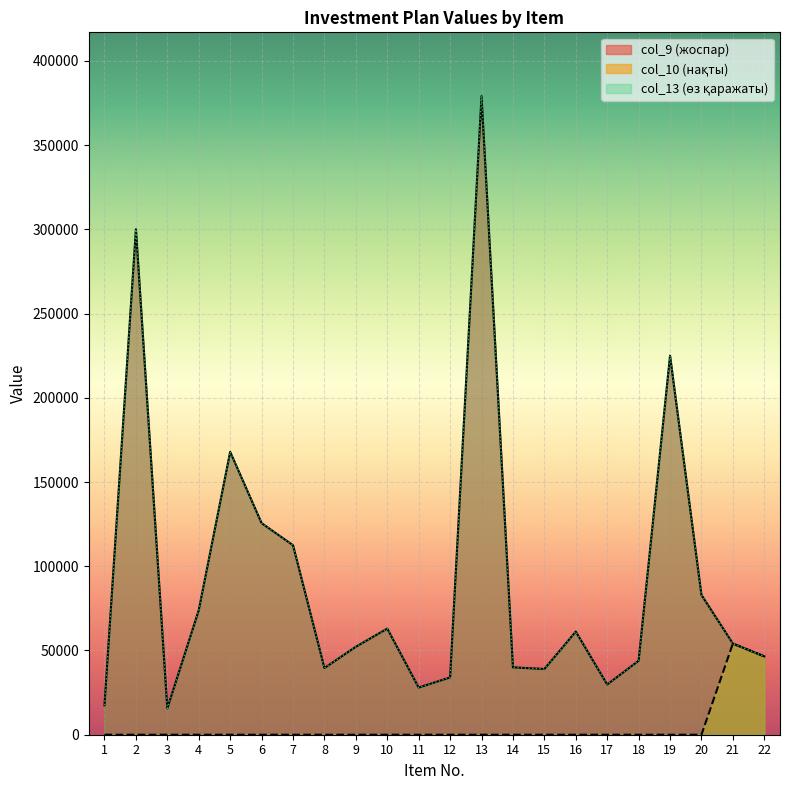

What is the maximum value shown in the chart?

379000